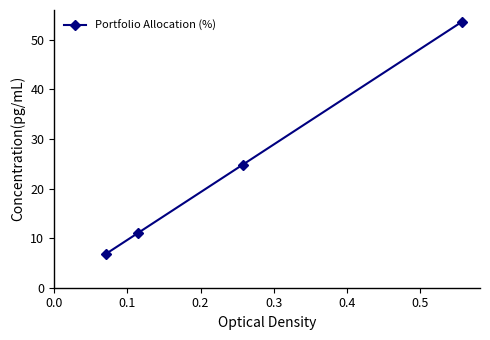

What is the average value?

24.1